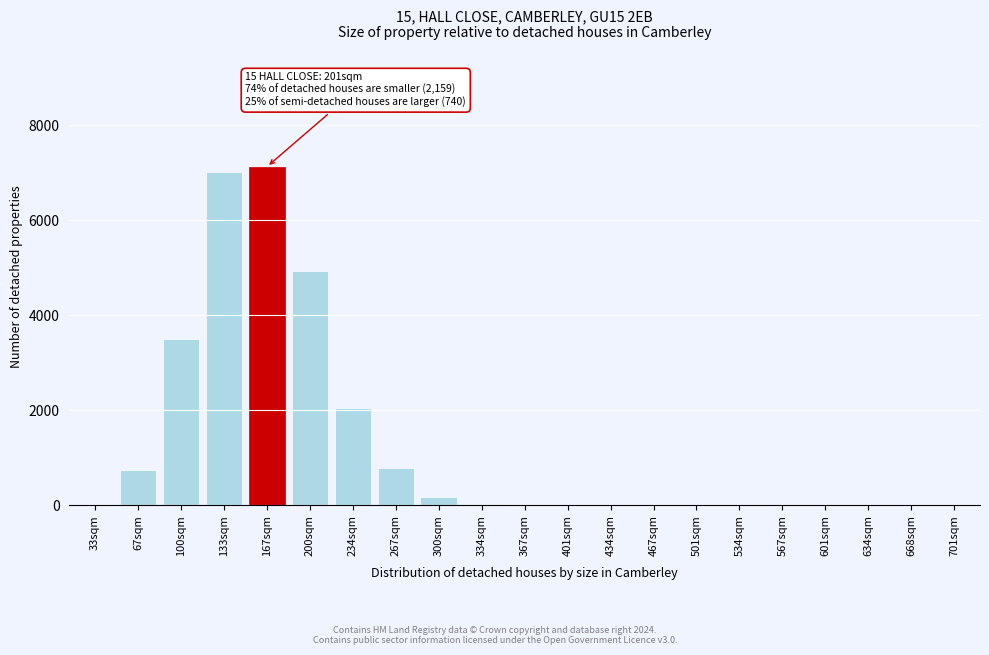

What is the sum of all values?

26354